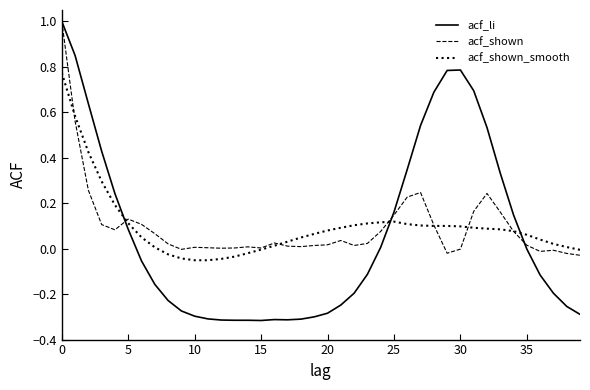

Which series has the widest spread of values?

acf_li